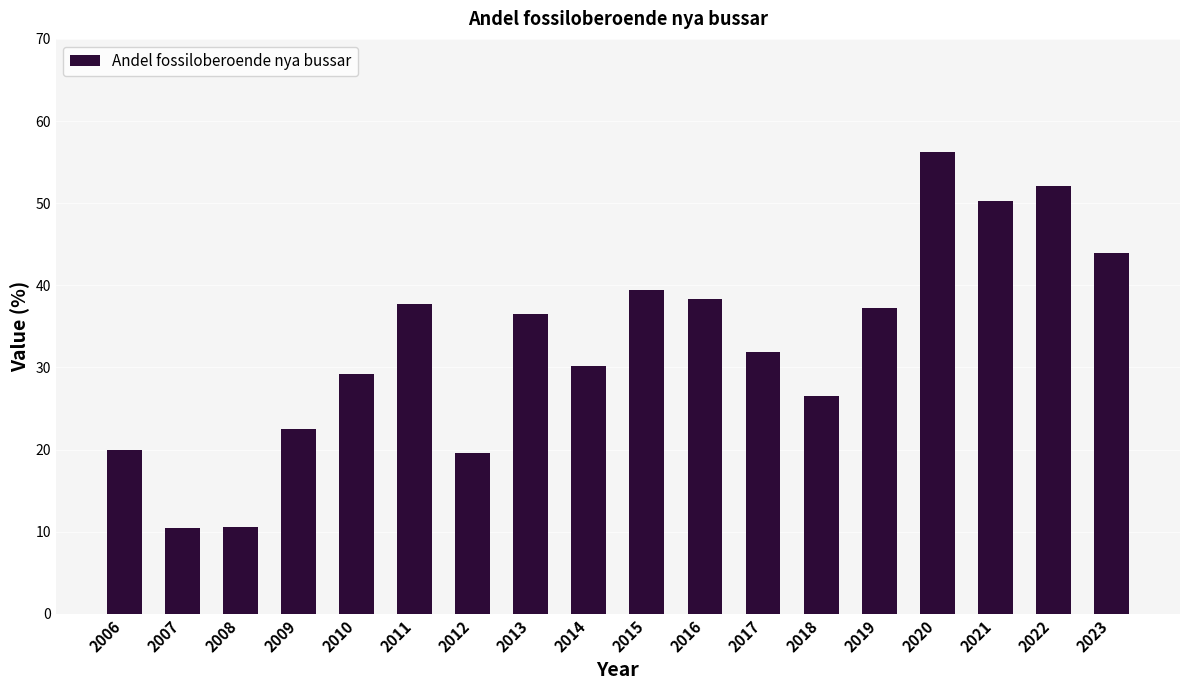

Between 2017 and 2021, which is larger?

2021